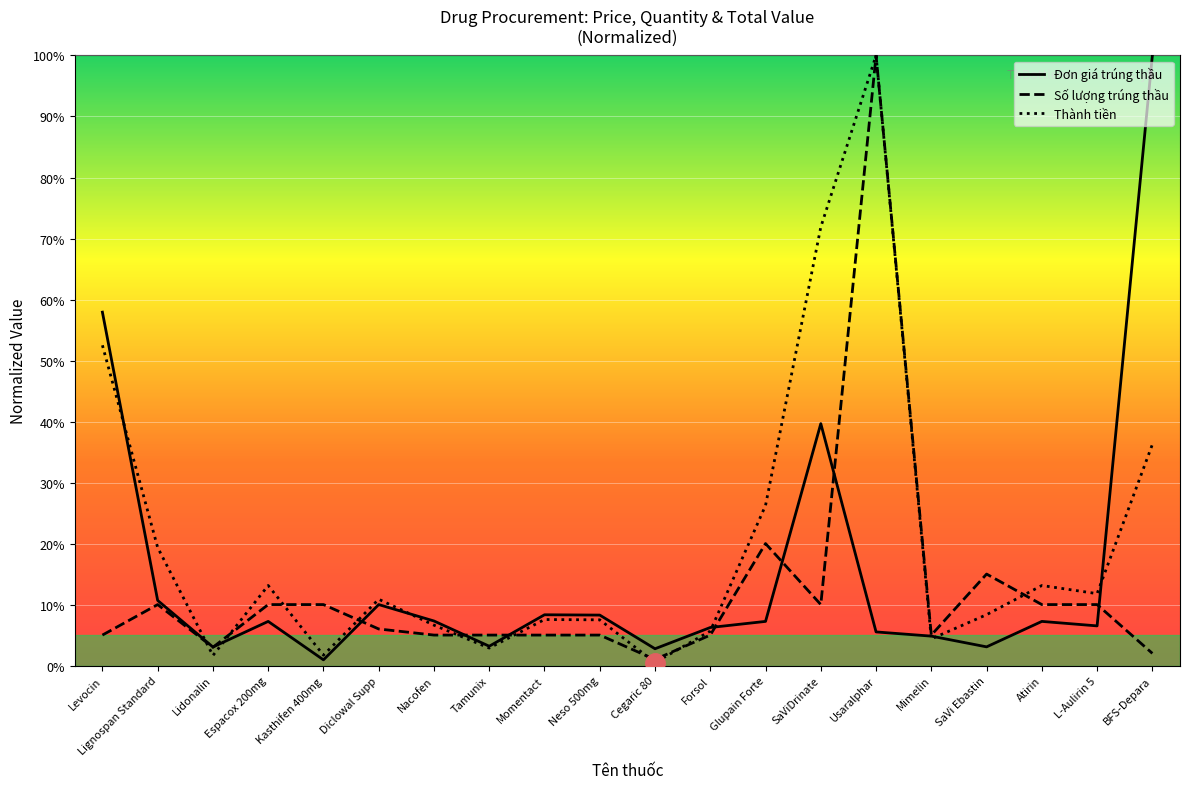

What is the difference between the maximum and minimum values in the Thành tiền series?

99.5